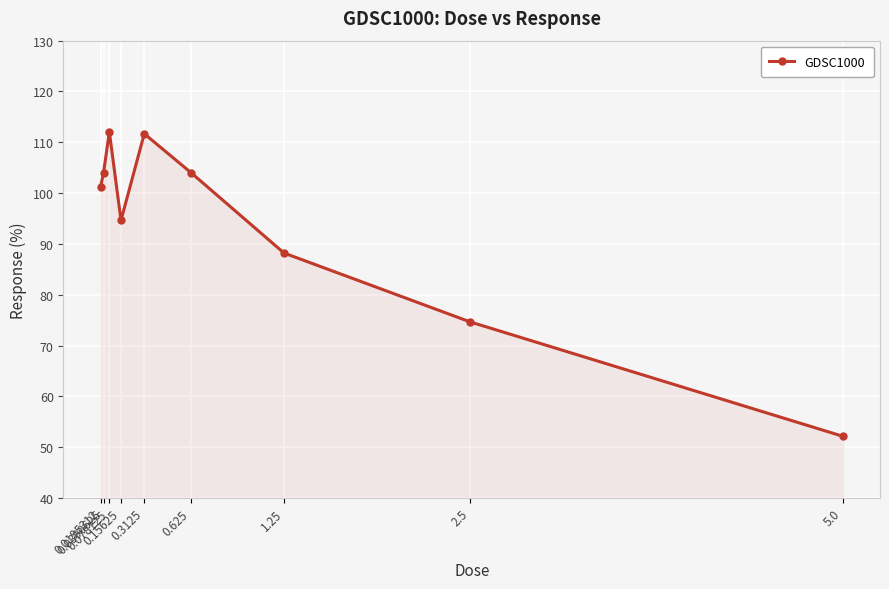

At which label does the data first exceed 101?

0.0195312